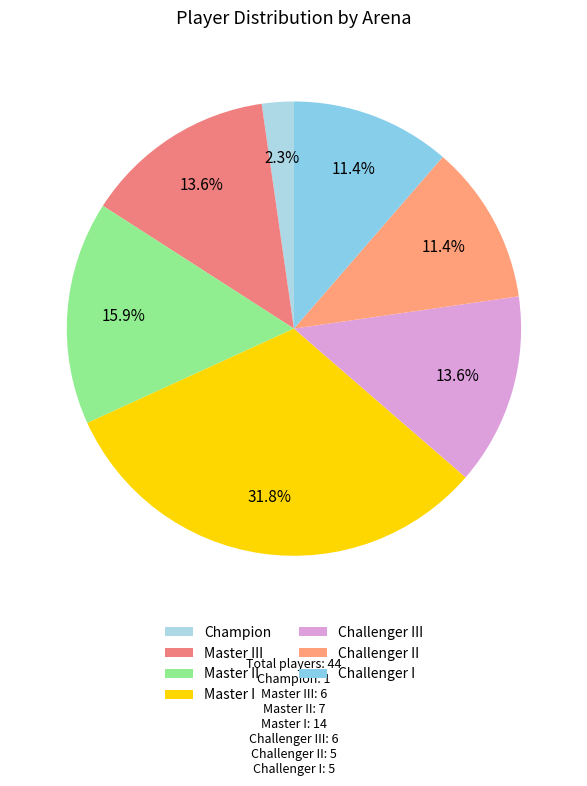

Between Champion and Challenger I, which is larger?

Challenger I